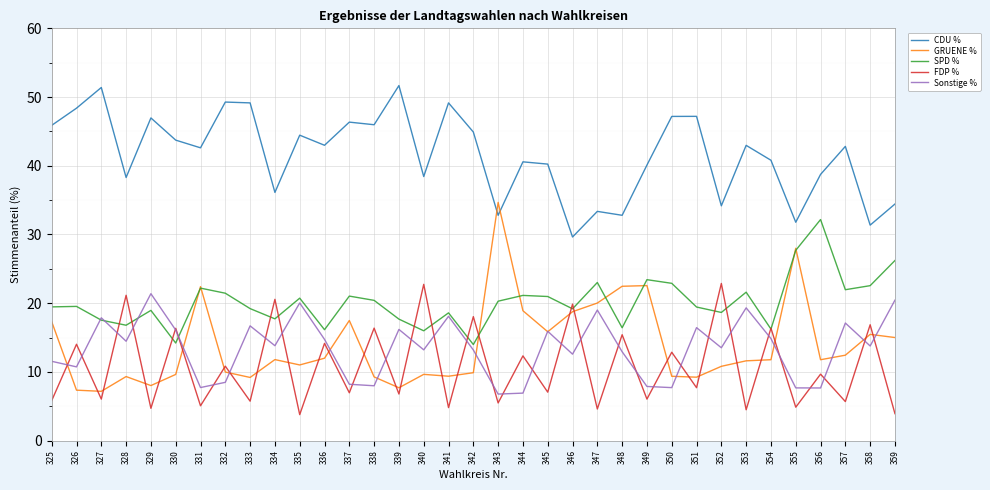

Does the chart display data point markers on the line(s)?

No